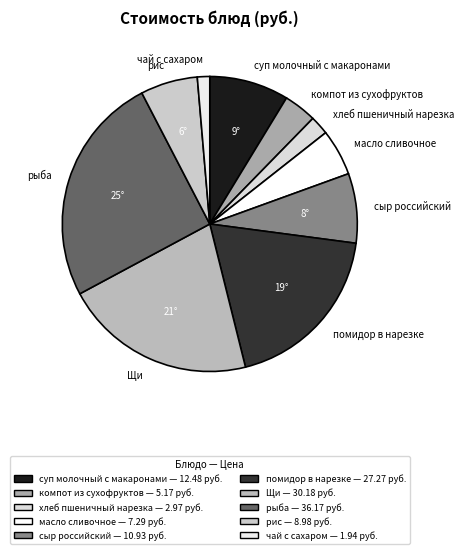

Which has a higher value, сыр российский or масло сливочное?

сыр российский